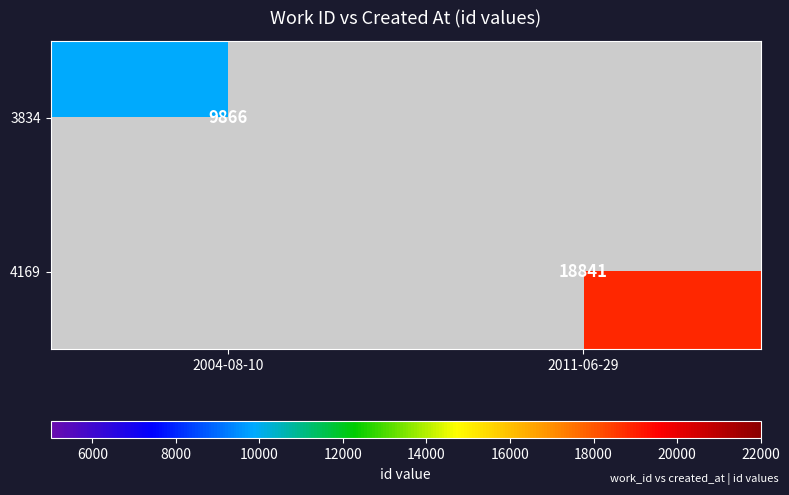

Is the value of 4169 at 2011-06-29 greater than the value of 3834 at 2004-08-10?

Yes